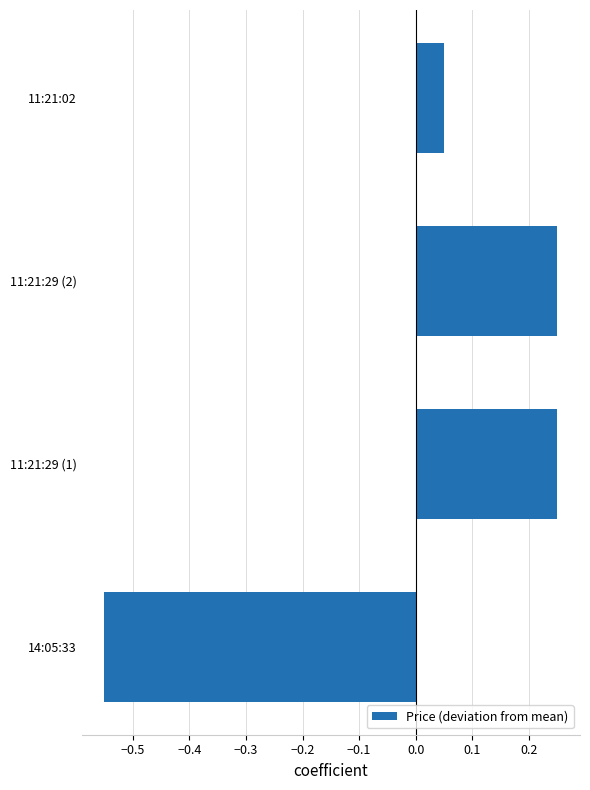

Which has a higher value, 11:21:29 (1) or 14:05:33?

11:21:29 (1)